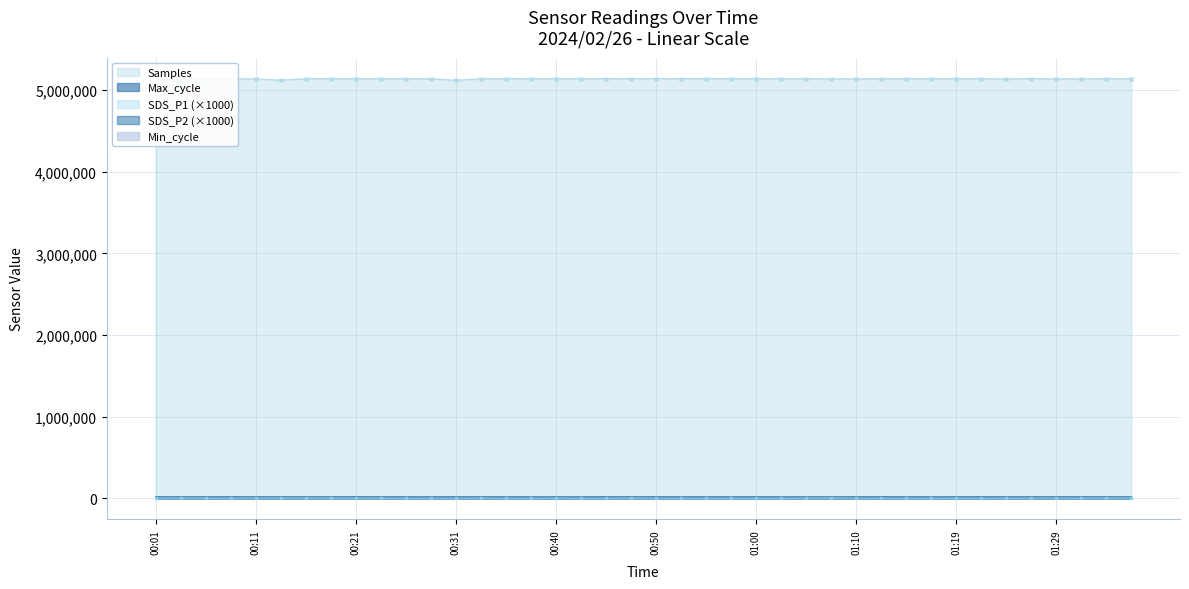

True or false: SDS_P1 (×1000) and Samples cross at least once.

False